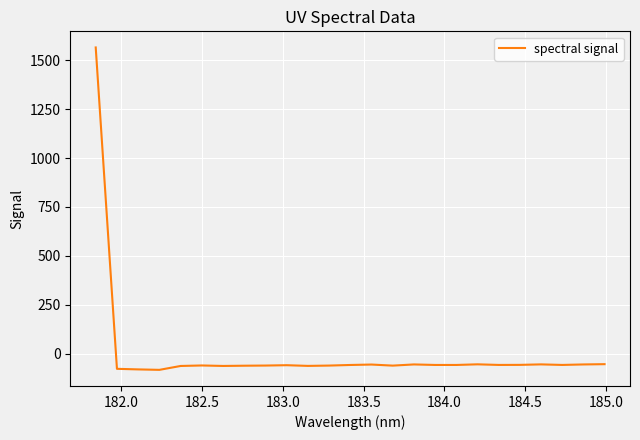

What is the smallest value displayed?

-83.5